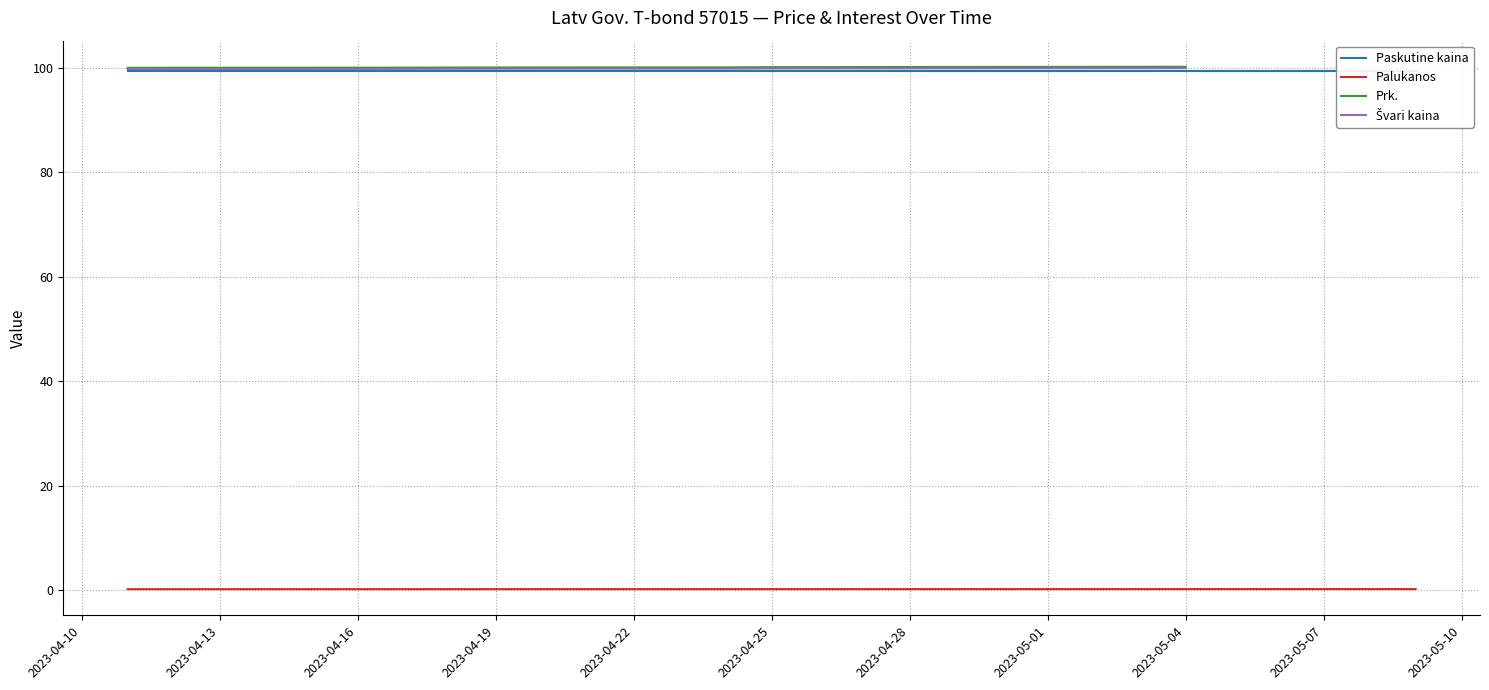

What position from the left is 2023-05-08?

2